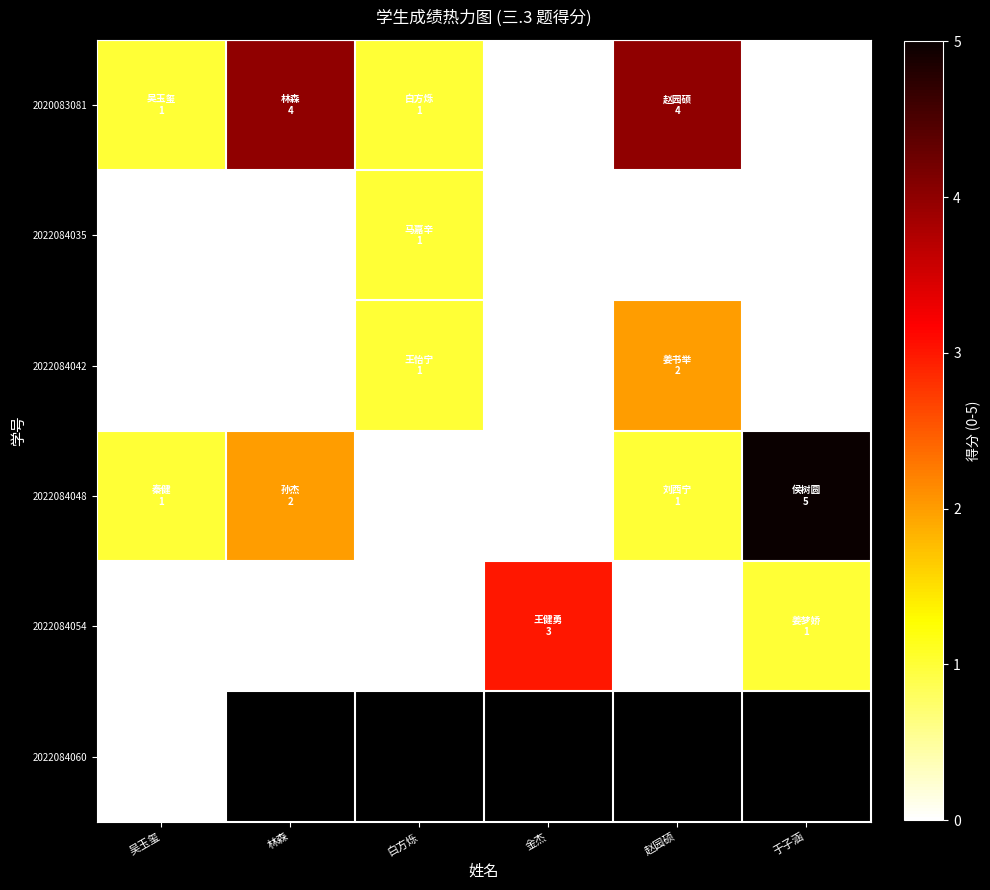

The value of 2020083081 at 金杰 is 0.0. True or false?

True